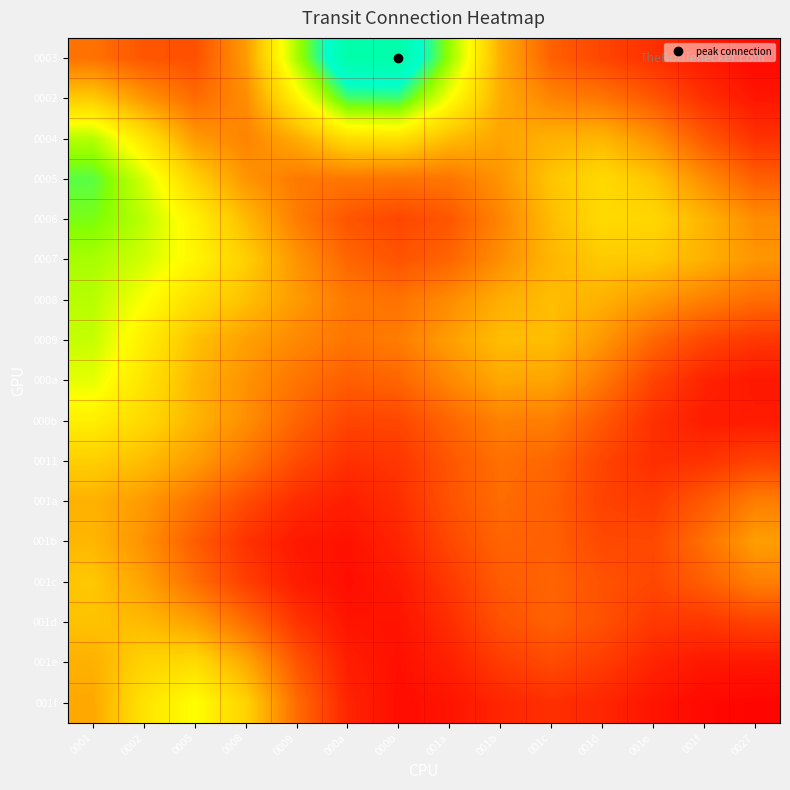

At 0001, list the series in order from smallest to largest.

0003, 001f, 001e, 001a, 001b, 001d, 001c, 0002, 0011, 000b, 000a, 0009, 0008, 0004, 0007, 0006, 0005